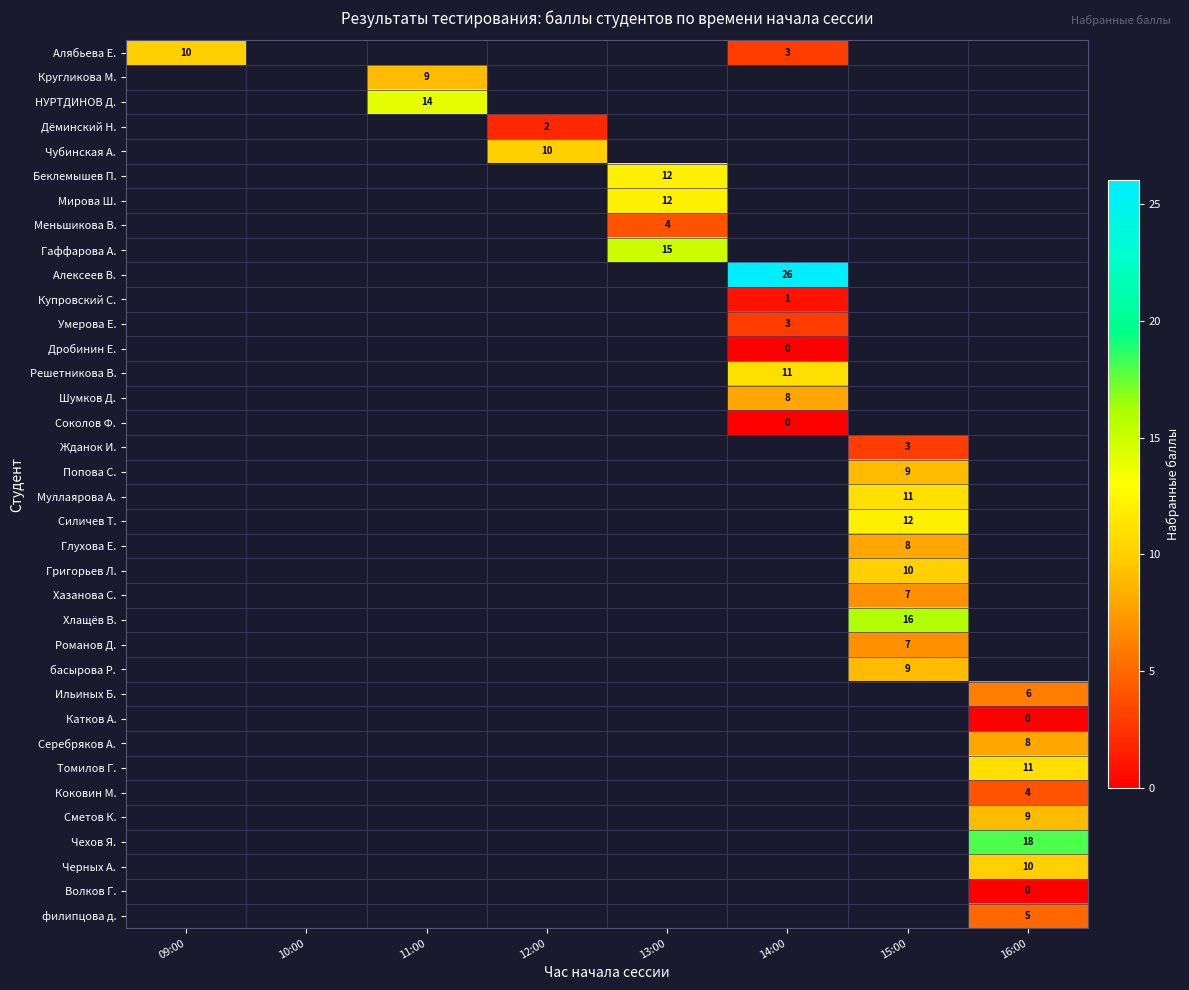

The value of Алябьева Е. at 09:00 is 18. True or false?

False